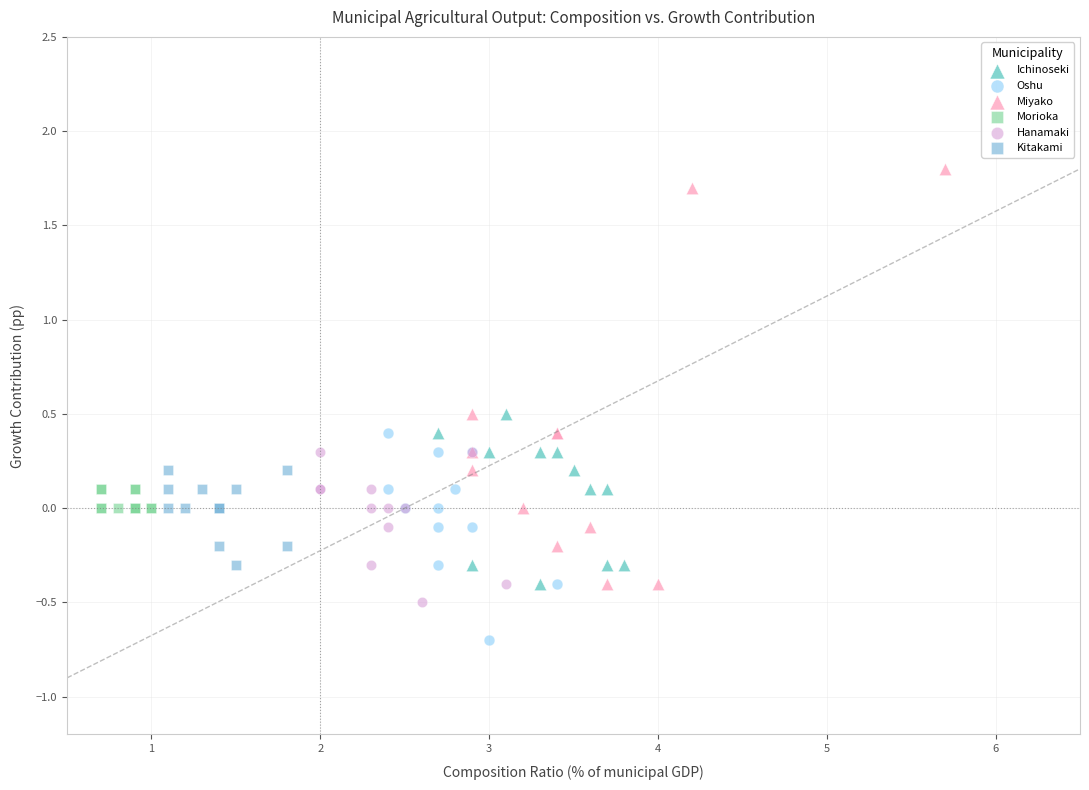

Which series has the largest Y range (max minus min)?

Miyako